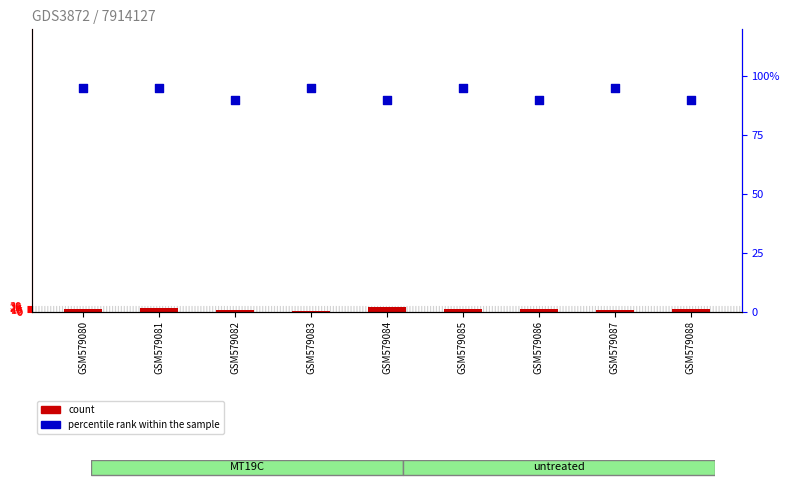

Is the value of percentile rank within the sample at GSM579085 greater than the value of count at GSM579088?

Yes